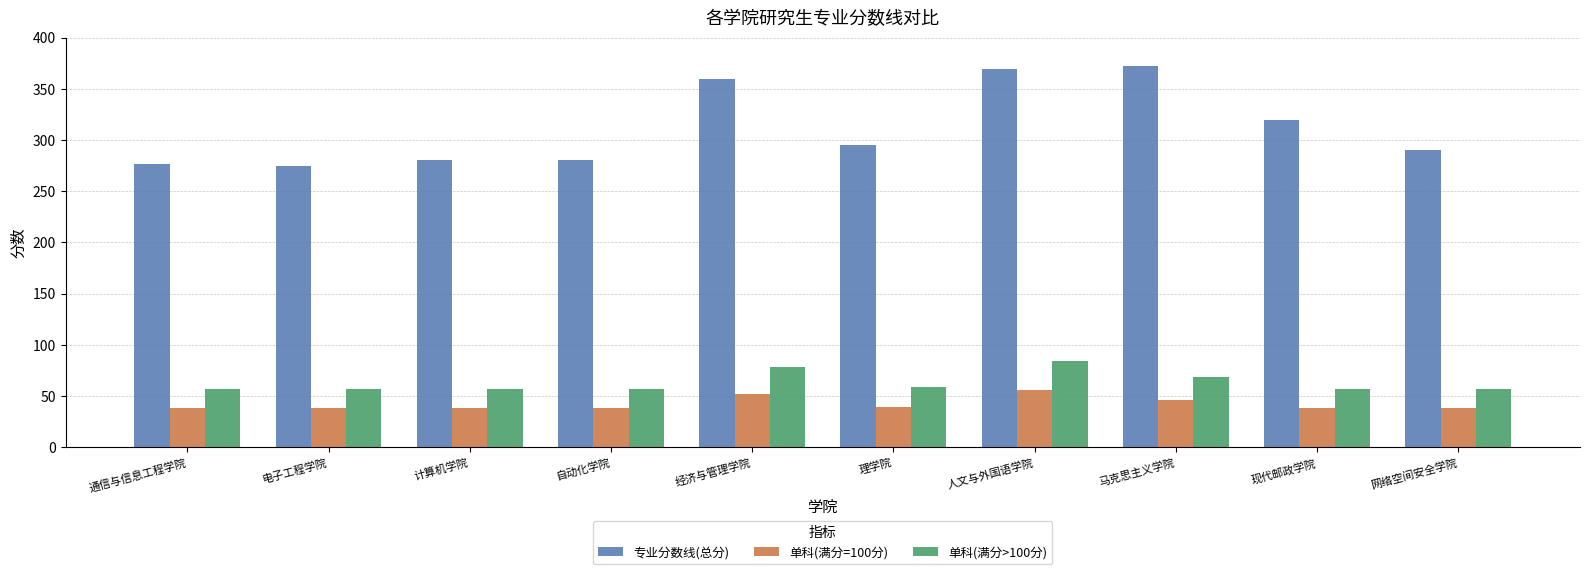

What is the minimum value for 单科(满分=100分)?

38